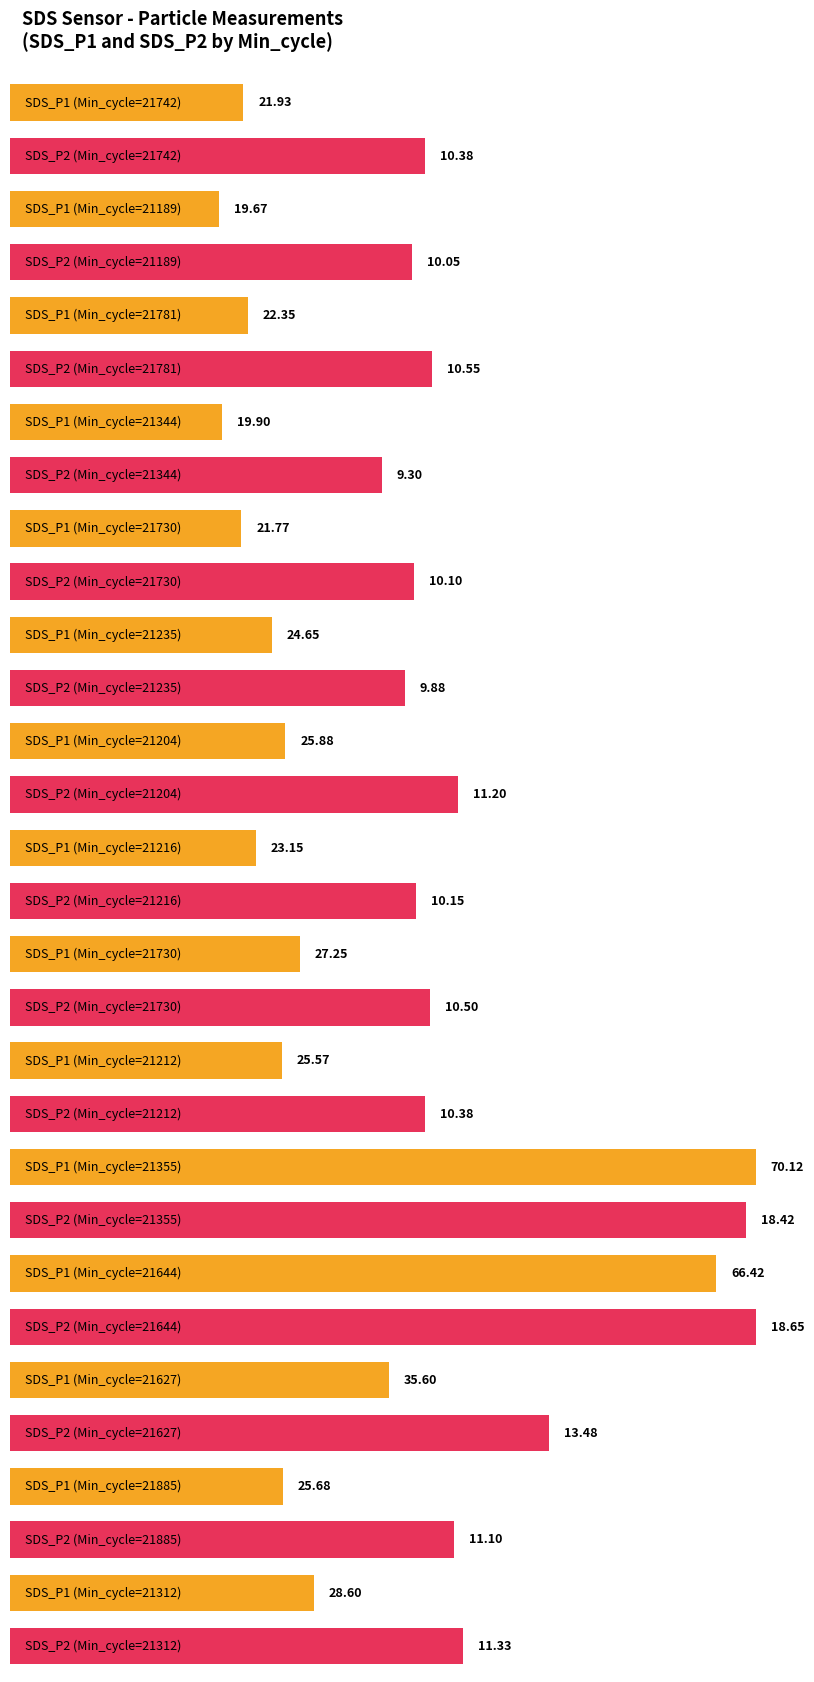

At how many categories does at least one series exceed 67?

1